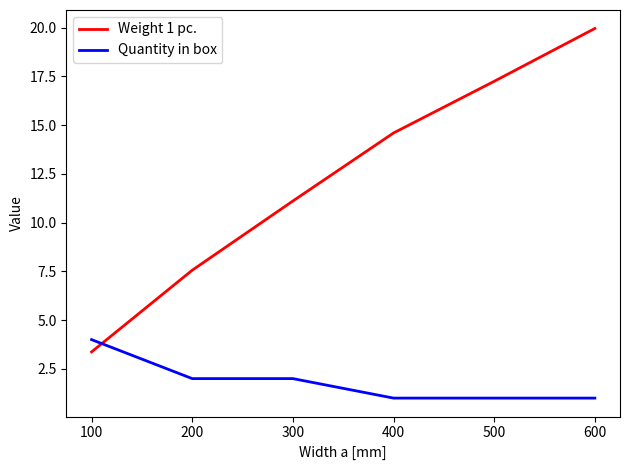

How many values in the Quantity in box series are below 2?

3